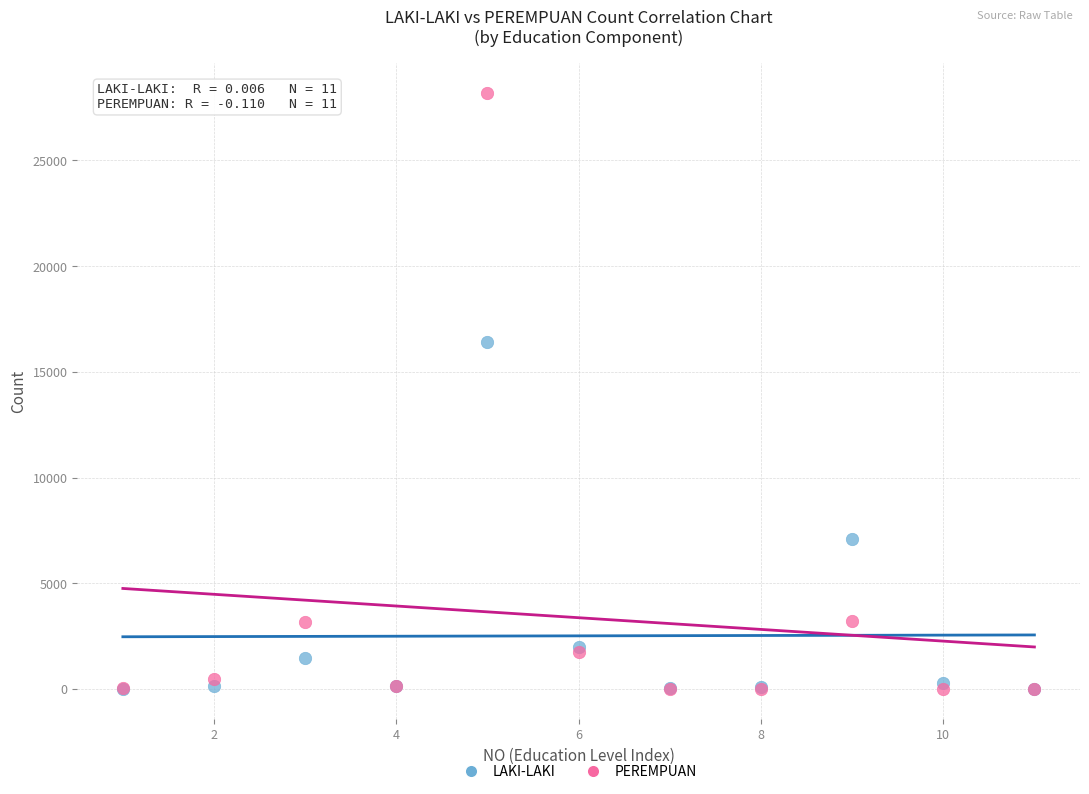

Across all series, what Y value is closest to 14093?

16408